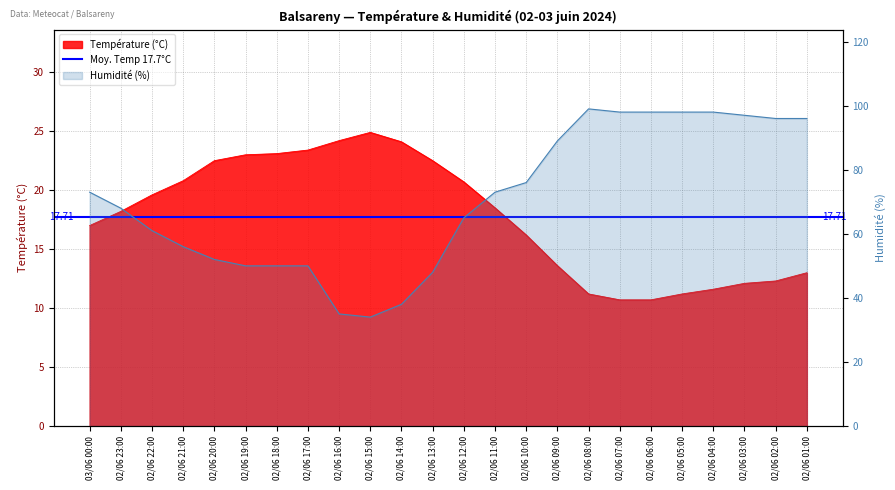

What is the difference between the highest and lowest values at 02/06 11:00?

54.5